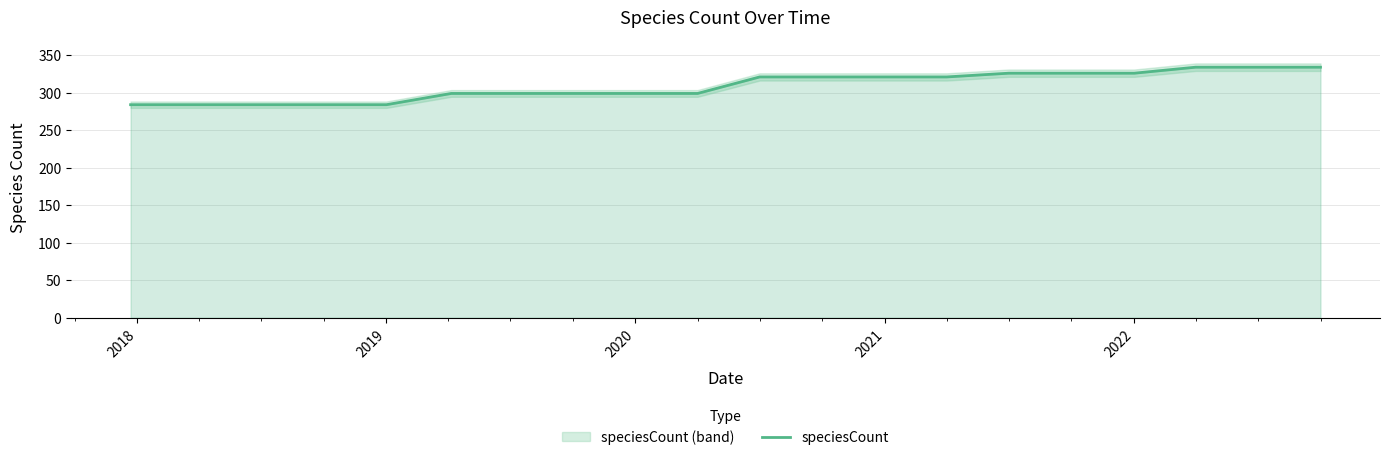

True or false: speciesCount has a value of 321 at 2021.

True